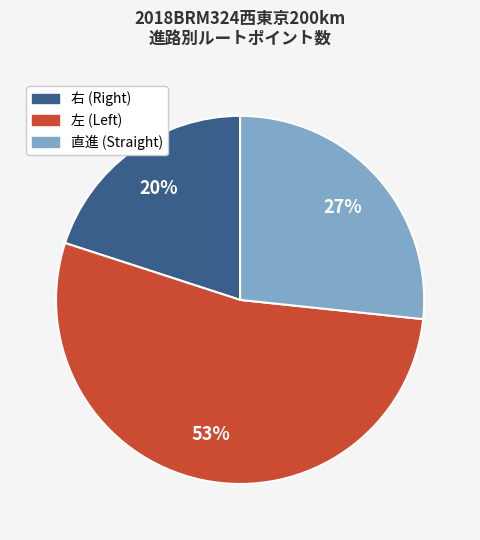

Is there any slice that represents more than half of the pie?

Yes